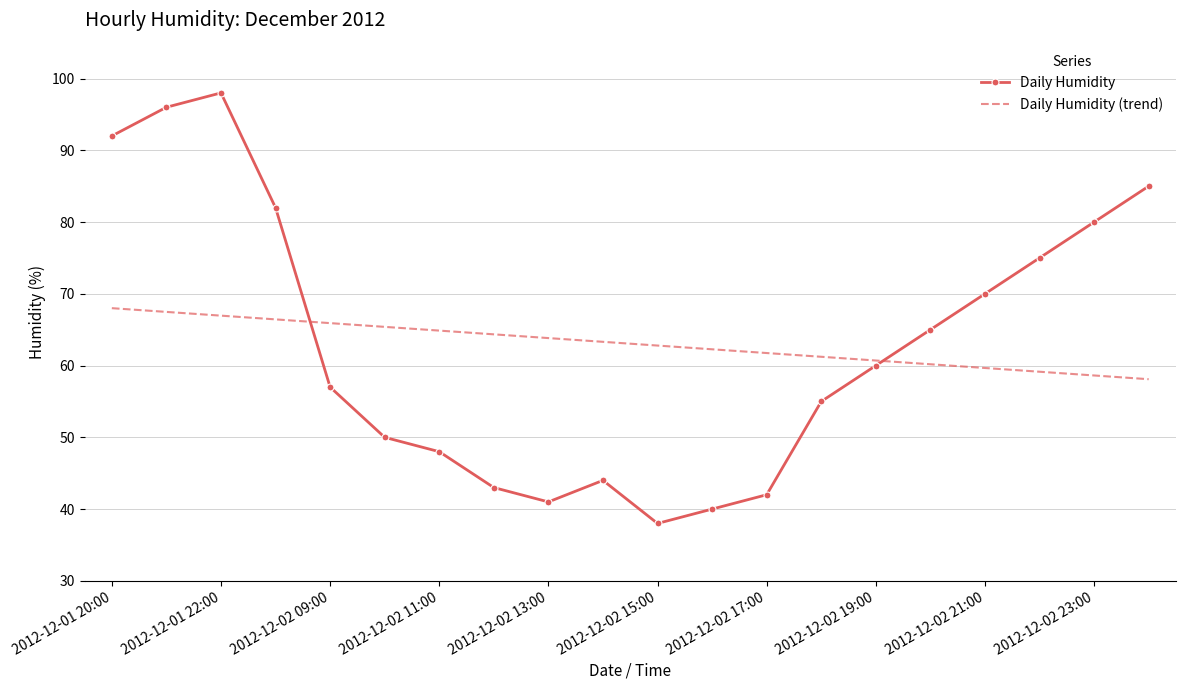

True or false: Daily Humidity (trend) and Daily Humidity intersect in this chart.

True